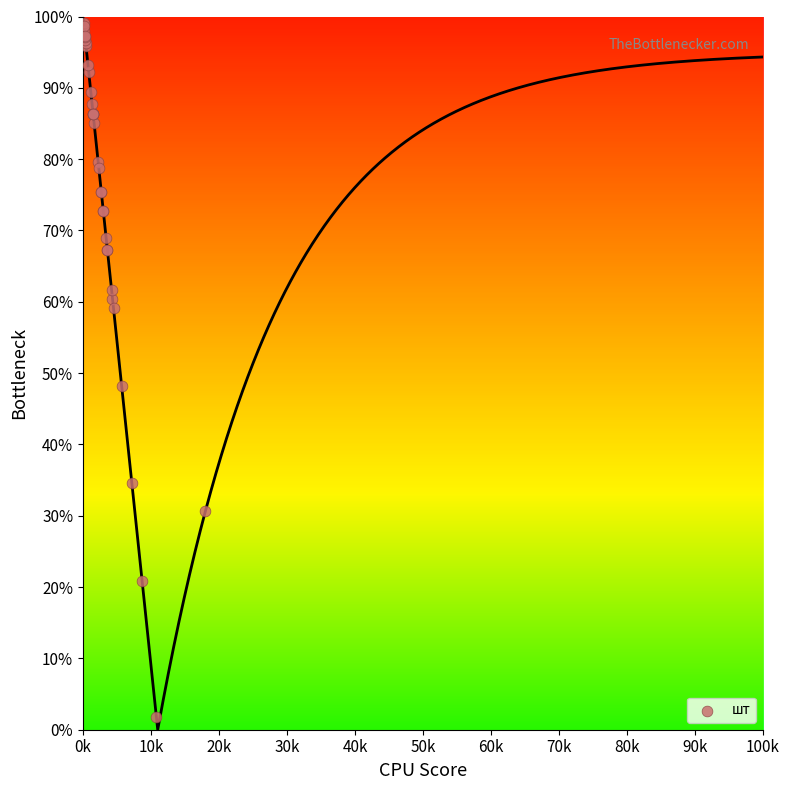

What Y value in the scatter plot is closest to 50?

48.2